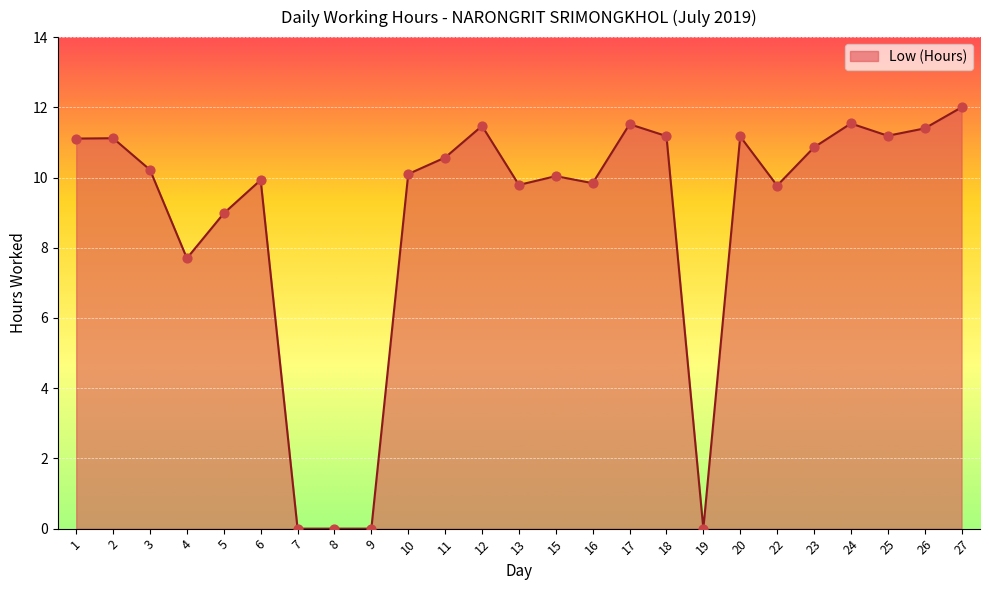

What is the change in value from 3 to 8?

-10.2